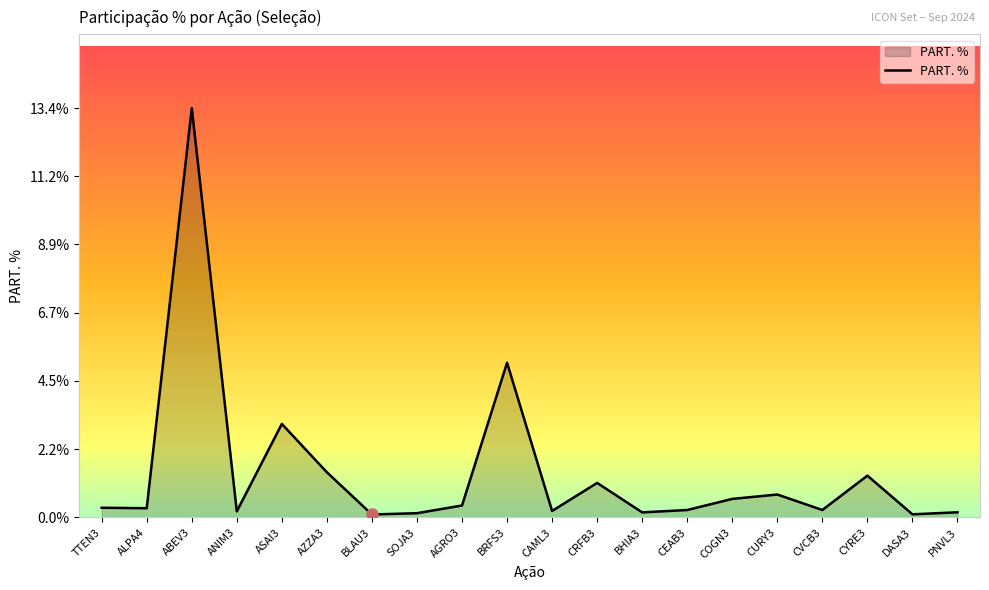

What is the change in value from TTEN3 to AGRO3?

+0.1